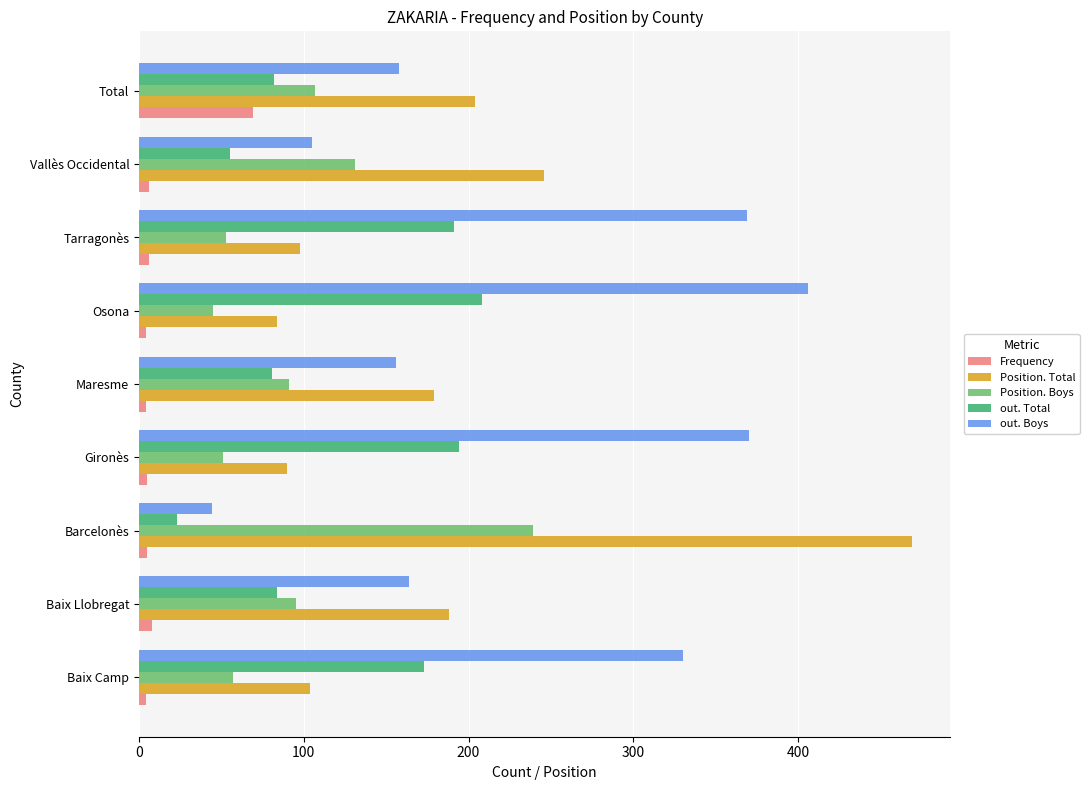

At which label is Position. Total closest to 276?

Vallès Occidental